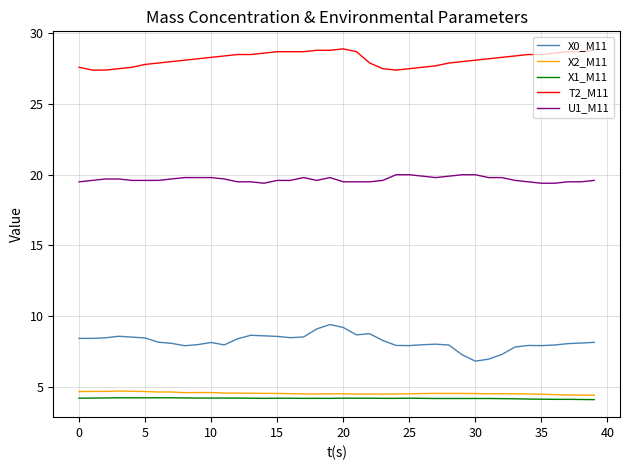

What is the smallest value displayed?

4.1